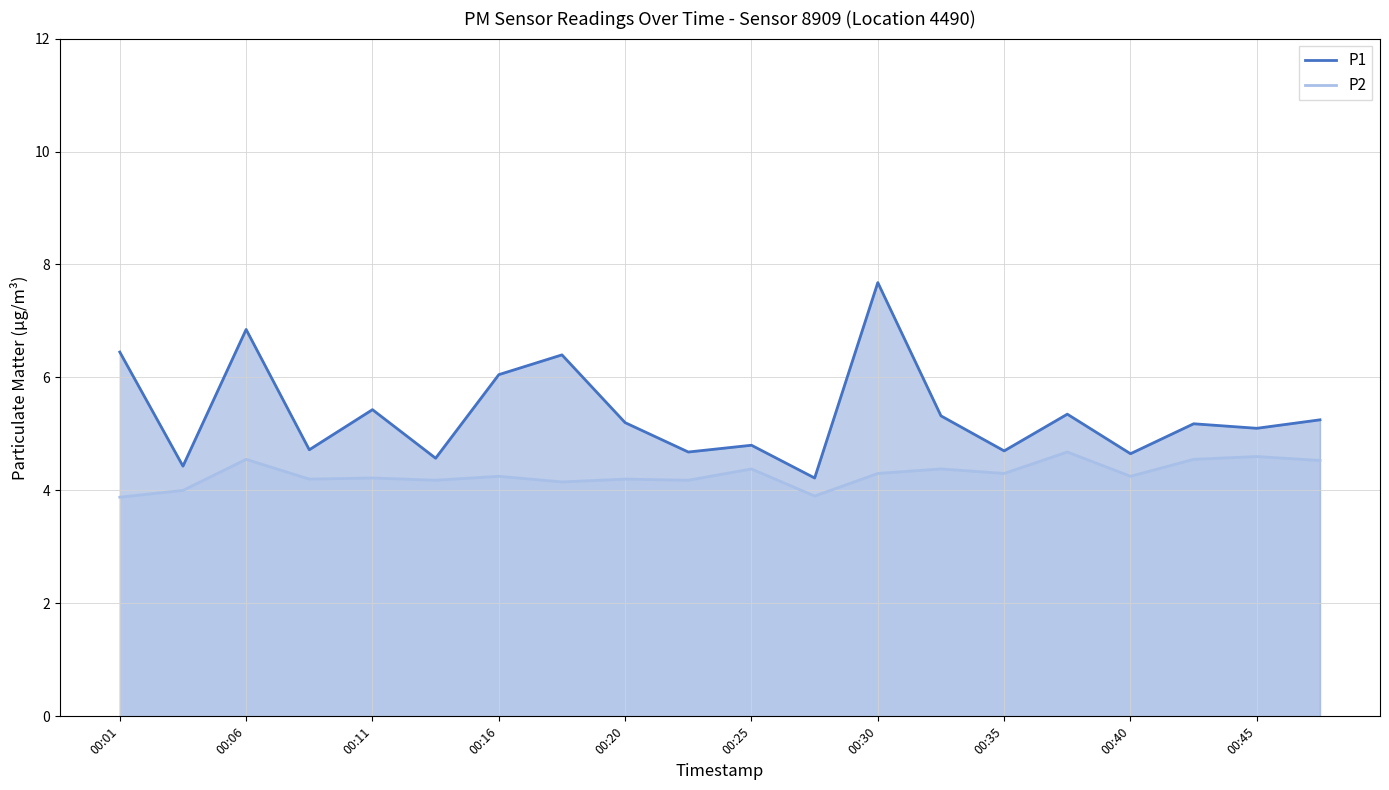

Rank the series by their maximum value, from highest to lowest.

P1, P2